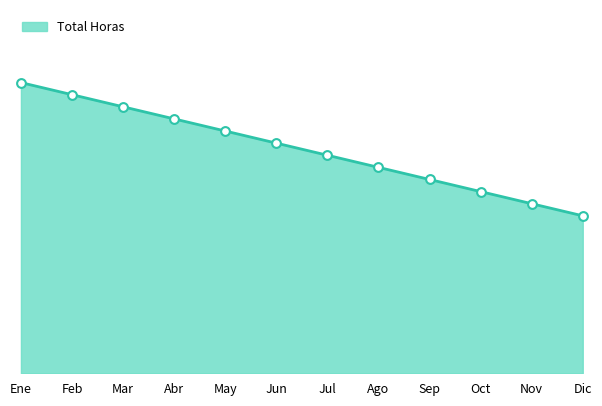

What is the change in value from May to Ago?

-3